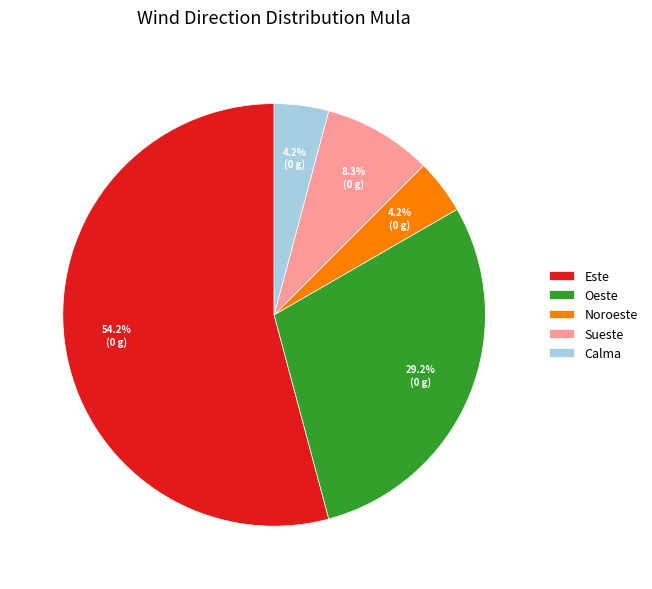

To the nearest percent, what is the difference between the largest and smallest slice percentages?

50%